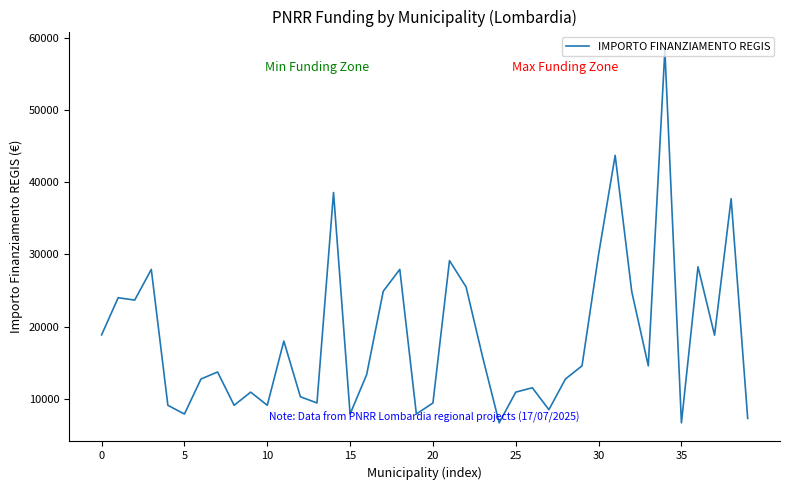

What is the maximum value shown in the chart?

58272